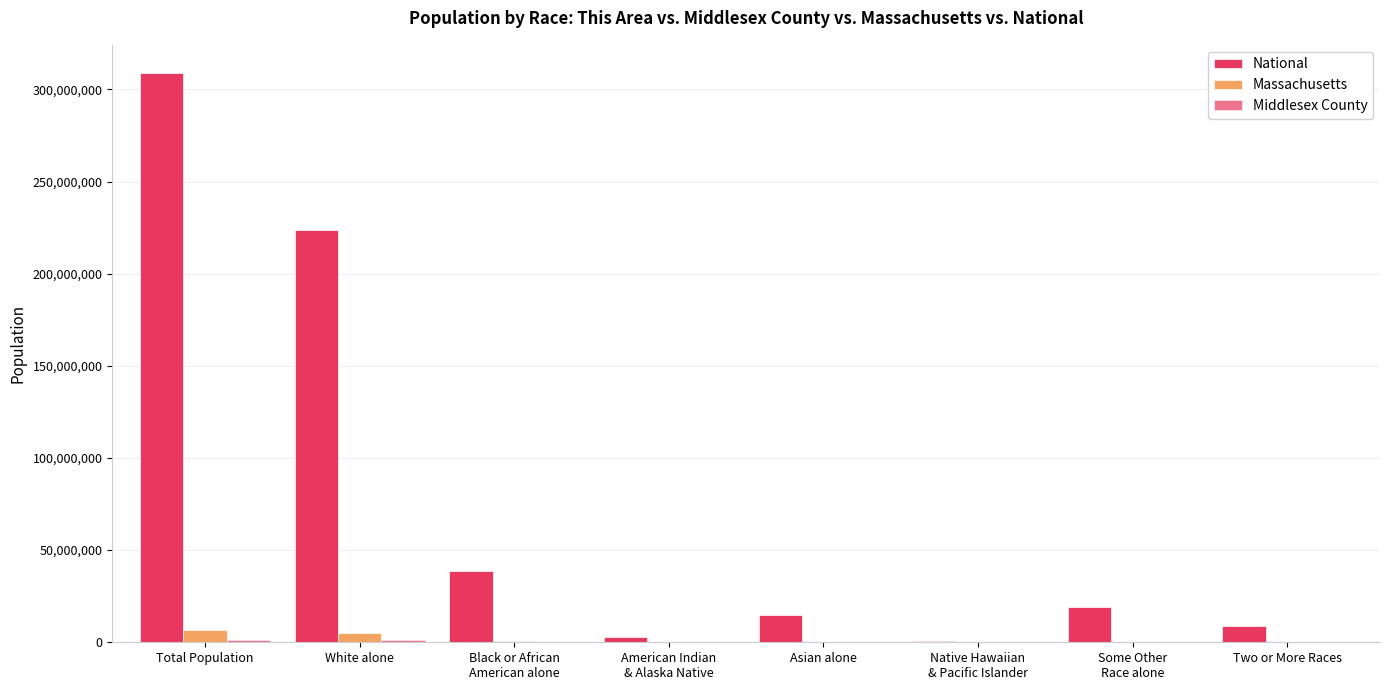

How many series are shown in this chart?

3